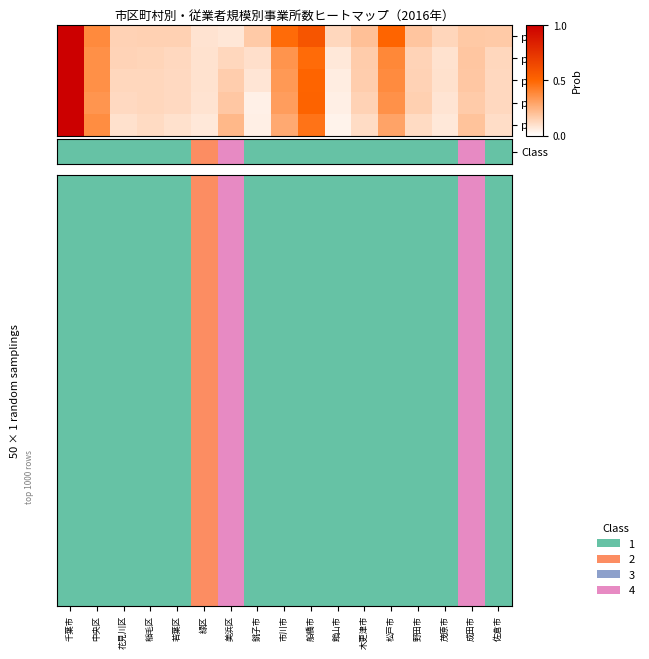

Between 中央区 and 船橋市, which series saw the biggest shift?

1～4人